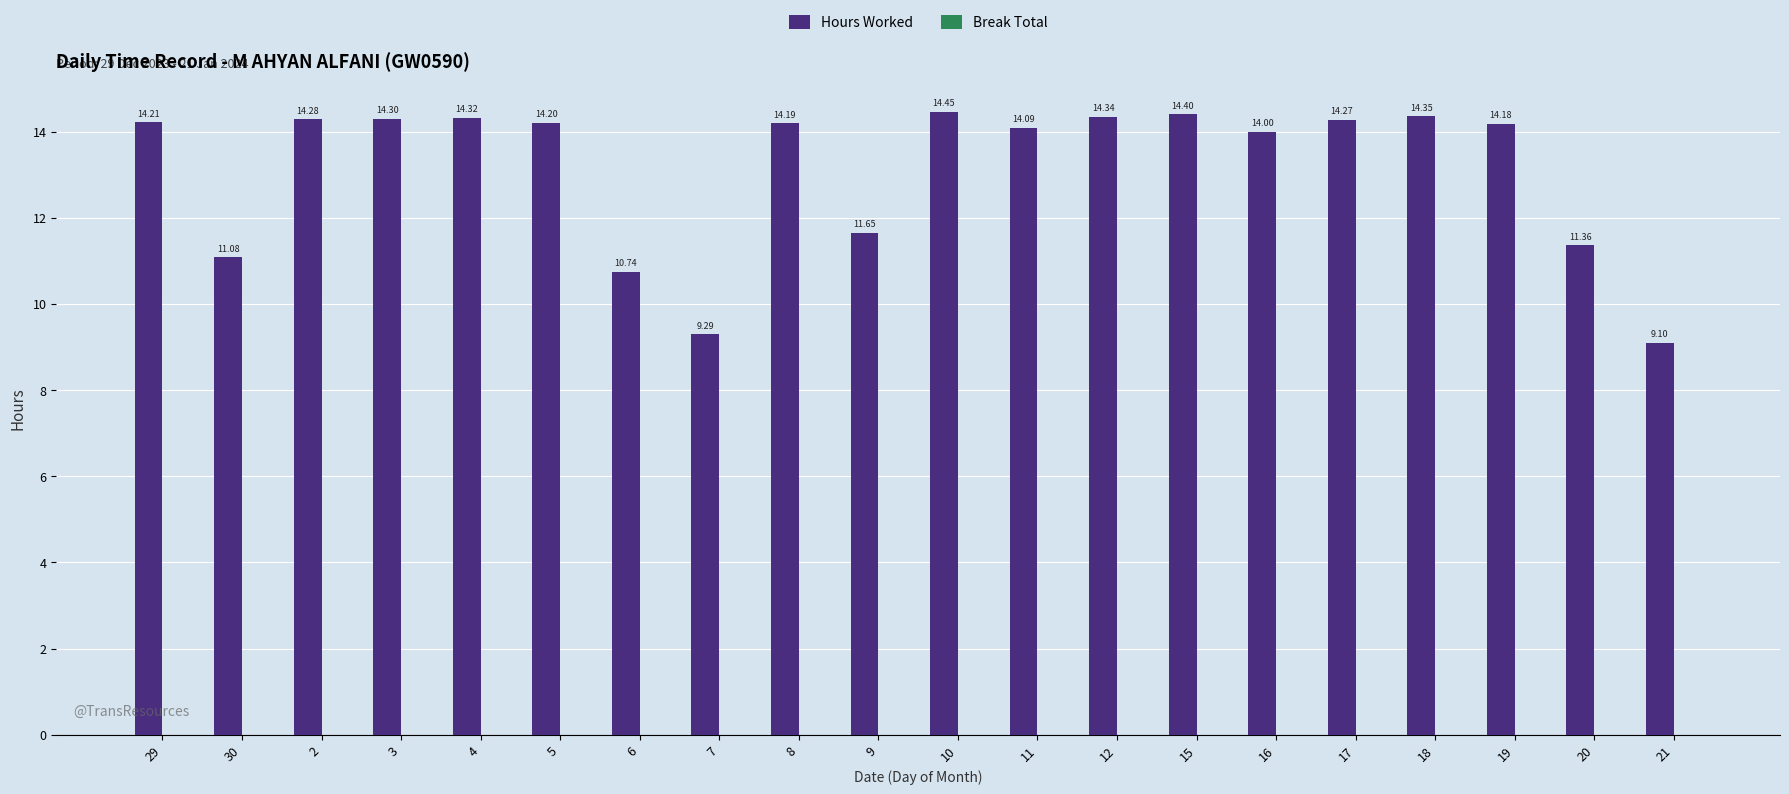

List the labels in order of value, largest first.

10, 15, 18, 12, 4, 3, 2, 17, 29, 5, 8, 19, 11, 16, 9, 20, 30, 6, 7, 21